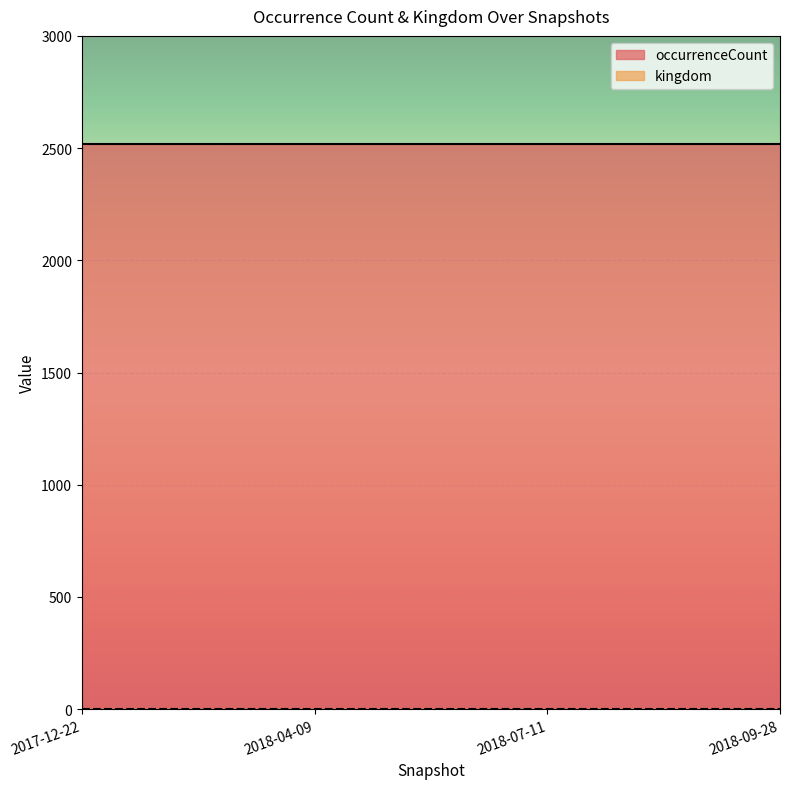

Reading right to left, transcribe all the data shown in this chart.

occurrenceCount: 2018-09-28=2517	2018-07-11=2517	2018-04-09=2517	2017-12-22=2517
kingdom: 2018-09-28=1	2018-07-11=1	2018-04-09=1	2017-12-22=1